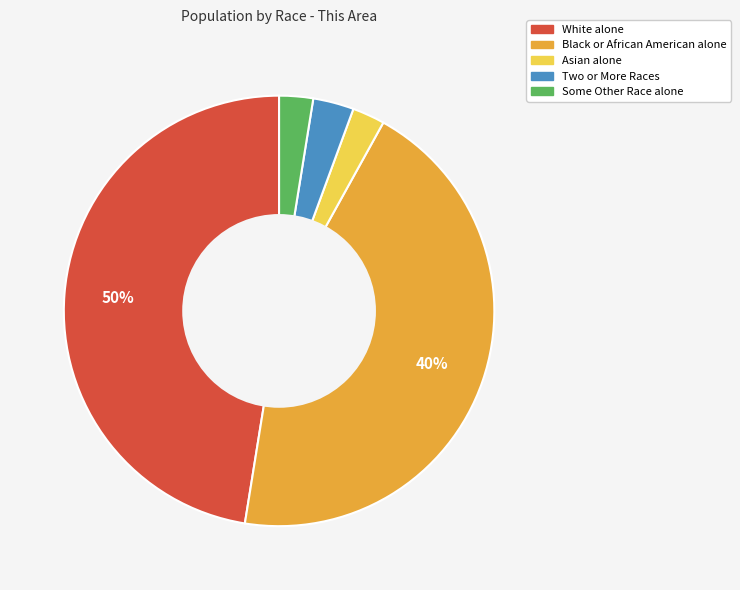

Does any single category account for the majority?

No